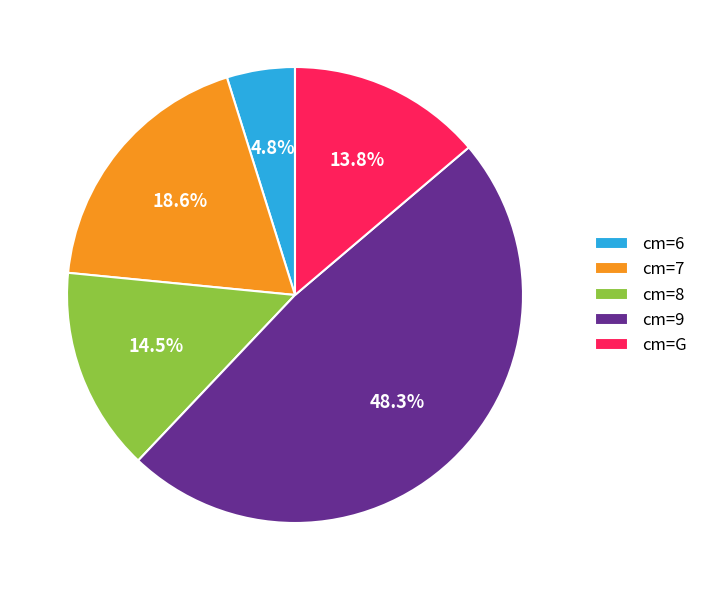

How many slices are in this pie chart?

5